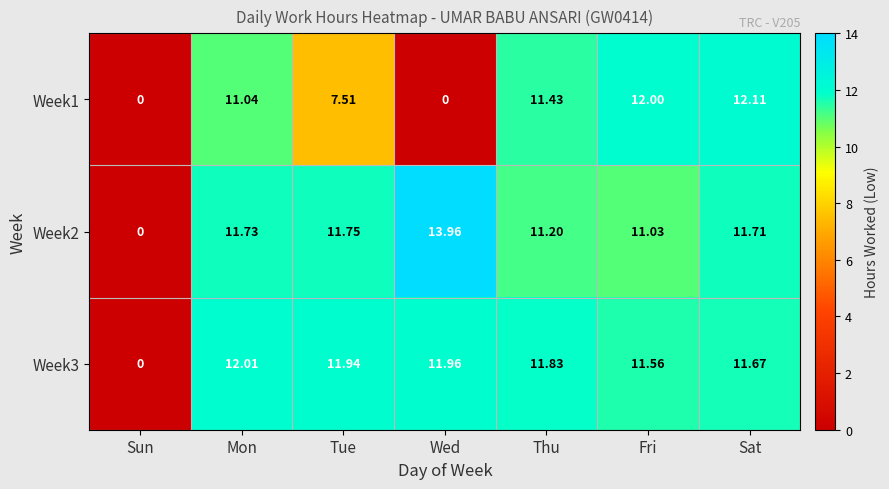

Is the value of Week1 at Sun greater than the value of Week2 at Wed?

No